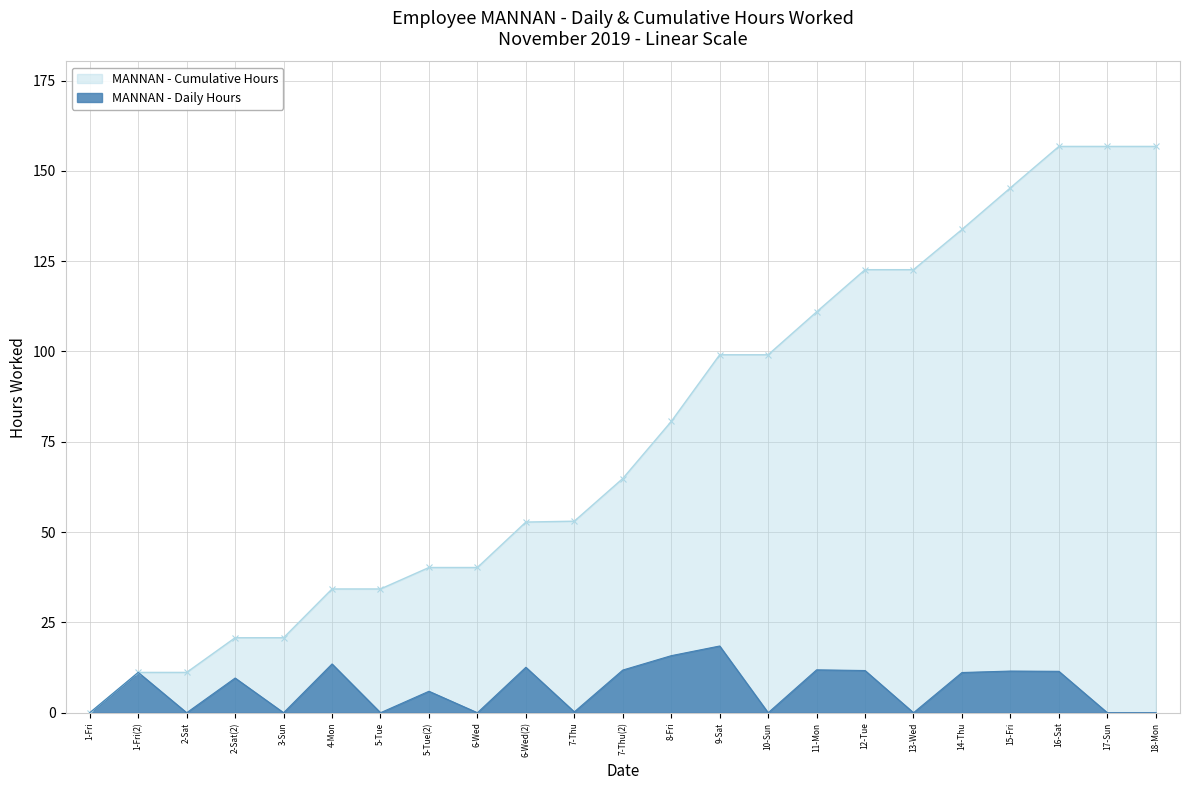

What position from the right is 11-Mon?

8